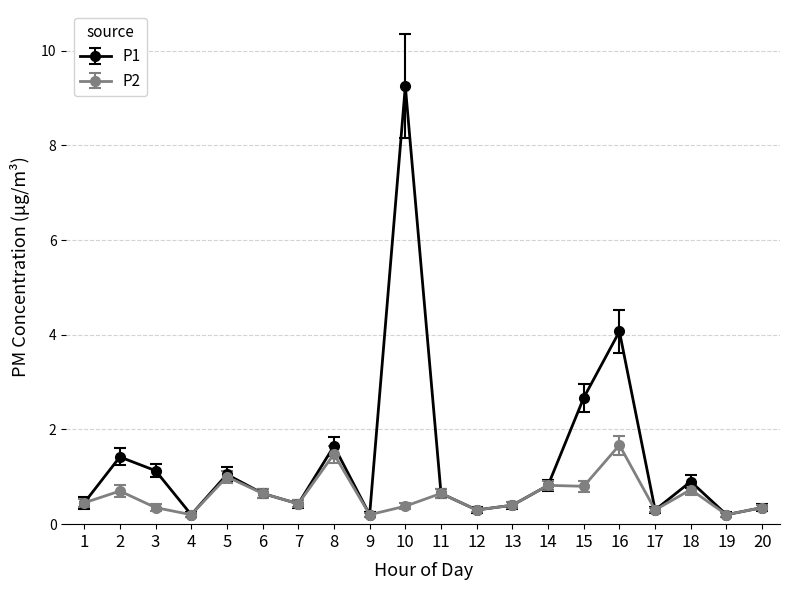

Which series has the largest range (max minus min)?

P1